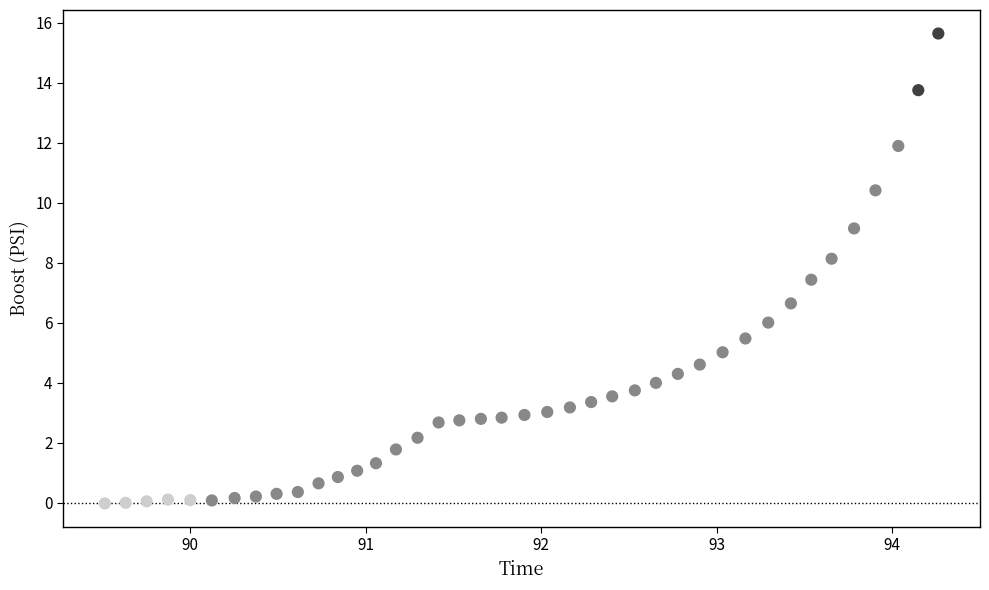

What is the range of Y values (max minus min)?

15.7